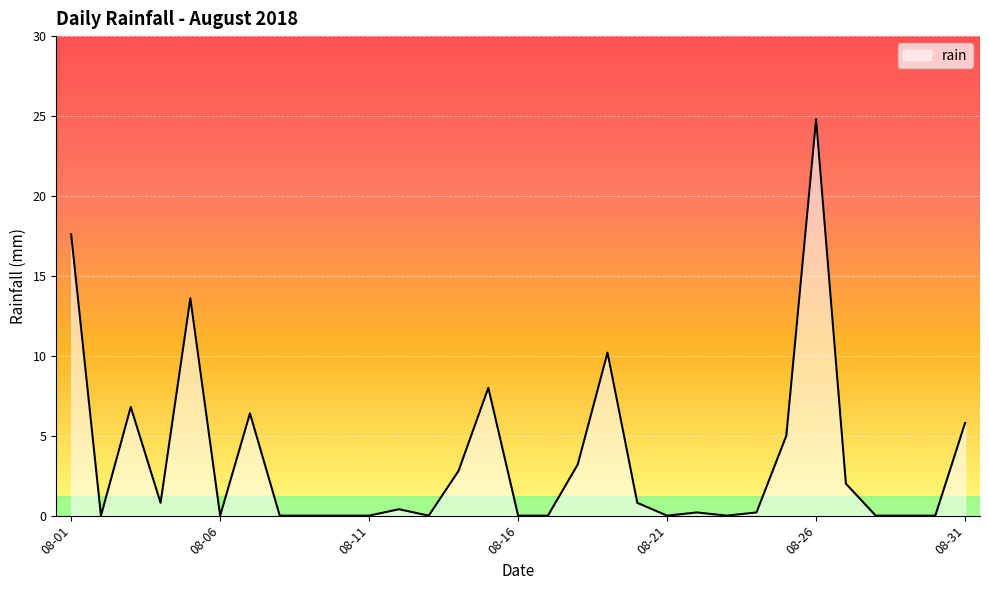

What is the maximum value shown in the chart?

24.8